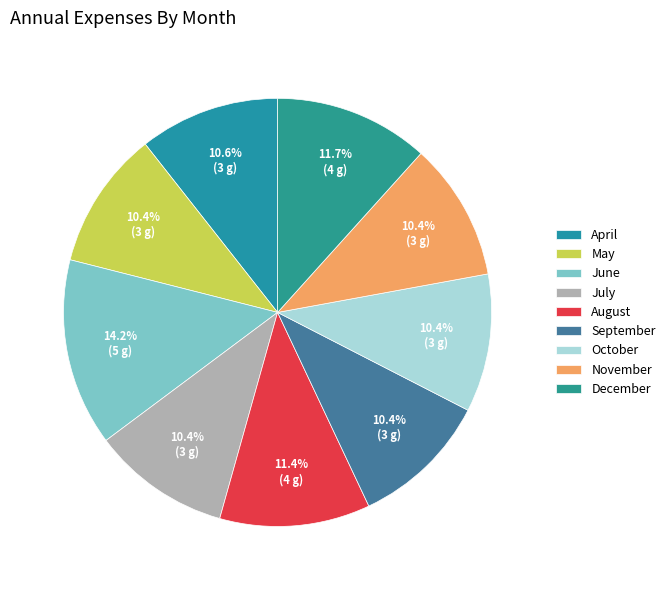

Approximately how many times larger is the value at December compared to September?

1.1